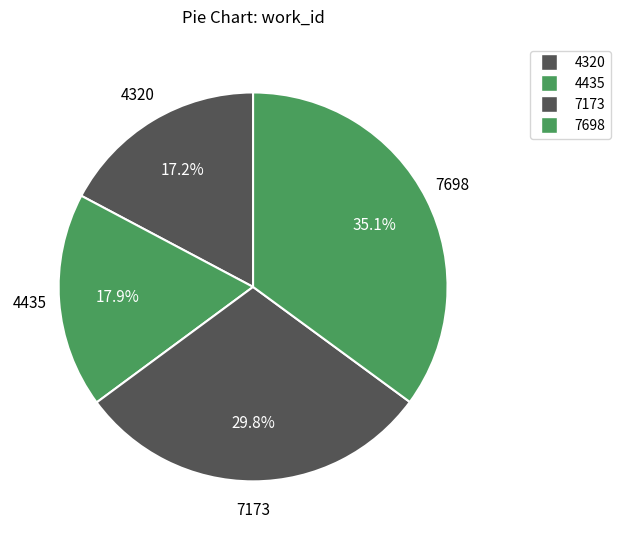

Which category has the smallest portion of the pie?

4320